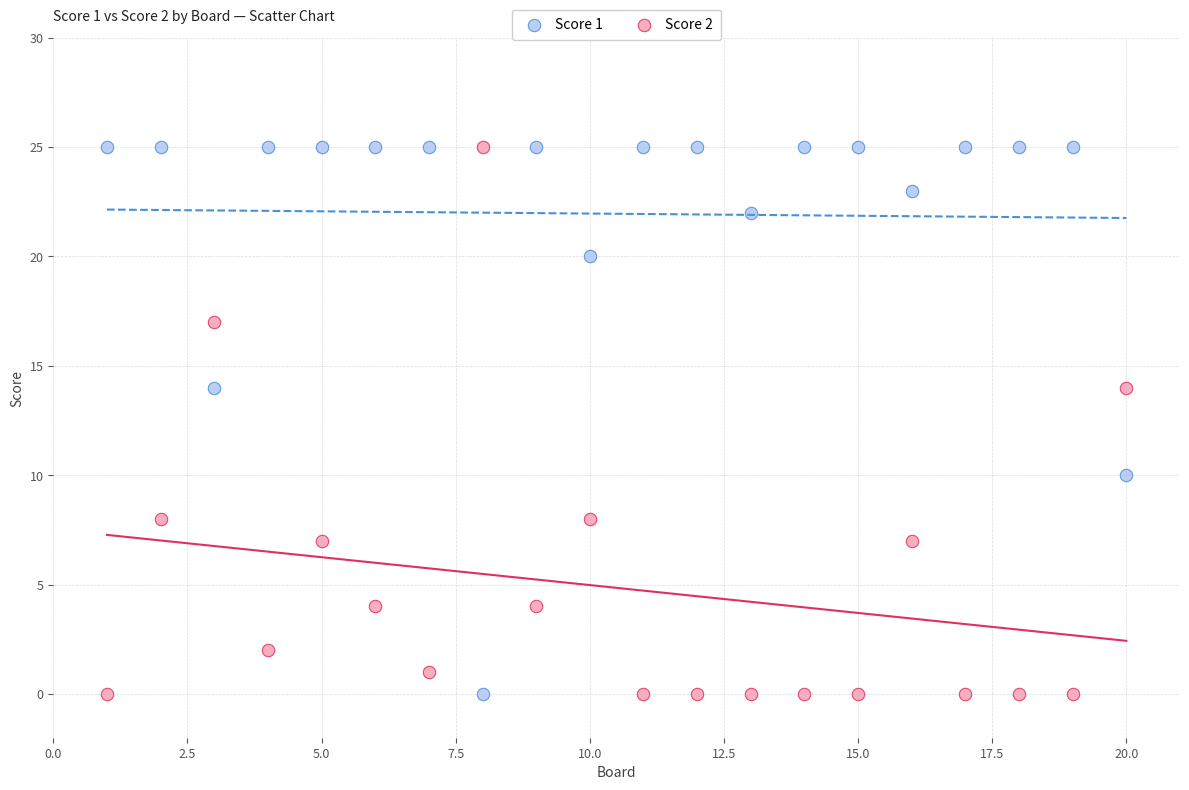

What is the X range (max minus min) for the scatter plot?

19